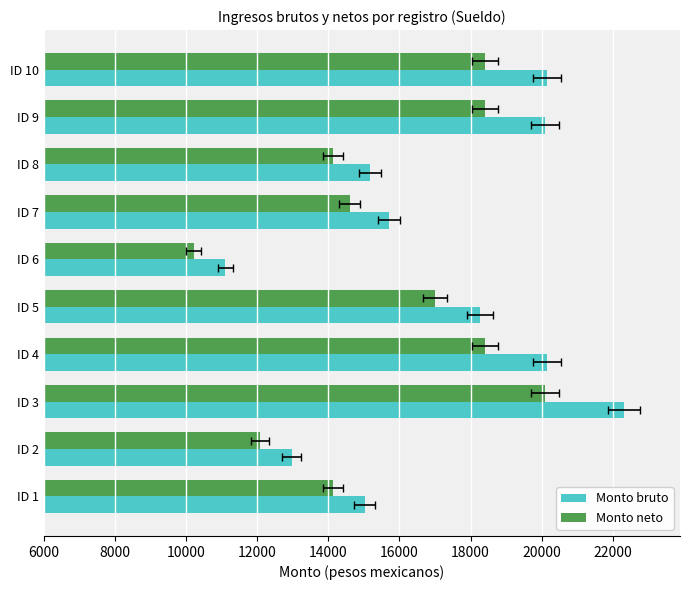

What is the total value across all series at ID 5?

35271.7